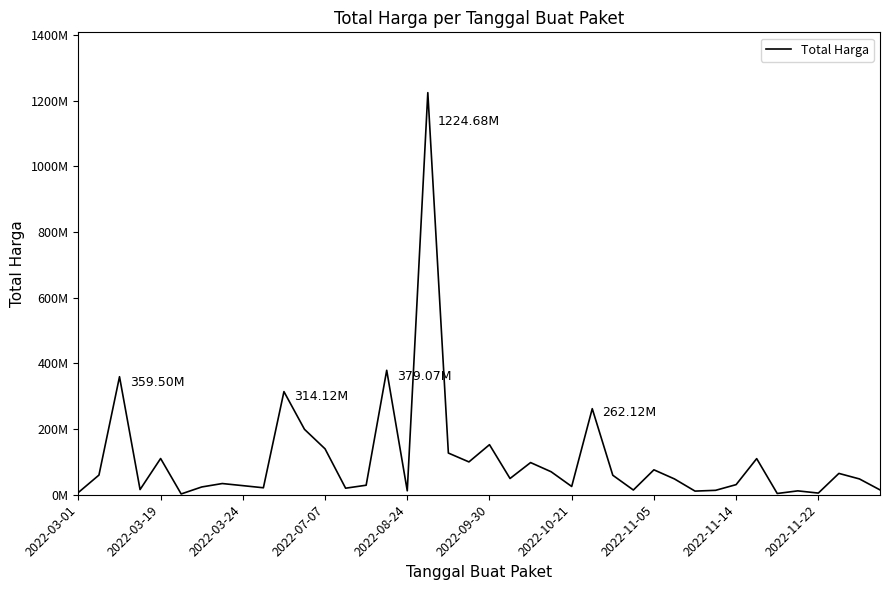

Rank the categories by value from lowest to highest.

2022-09-30, 34, 36, 2022-03-01, 30, 35, 16, 31, 27, 39, 2022-07-07, 13, 2022-11-22, 2022-10-21, 24, 2022-11-14, 14, 32, 2022-11-05, 29, 38, 21, 26, 2022-03-19, 37, 23, 28, 22, 19, 33, 2022-08-24, 18, 12, 20, 11, 25, 10, 2022-03-24, 15, 17